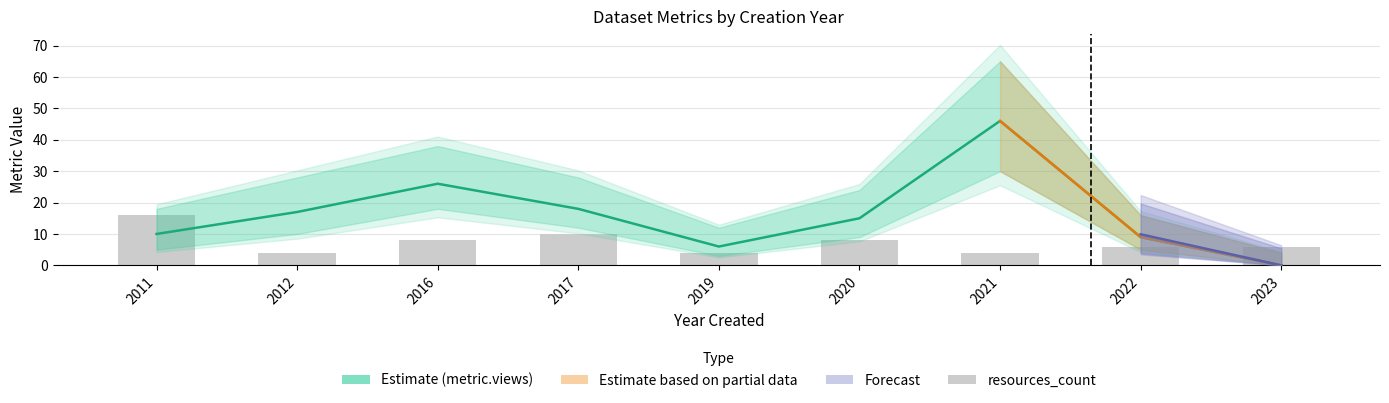

List the labels in order of resources_count value, smallest first.

2012, 2019, 2021, 2022, 2023, 2016, 2020, 2017, 2011